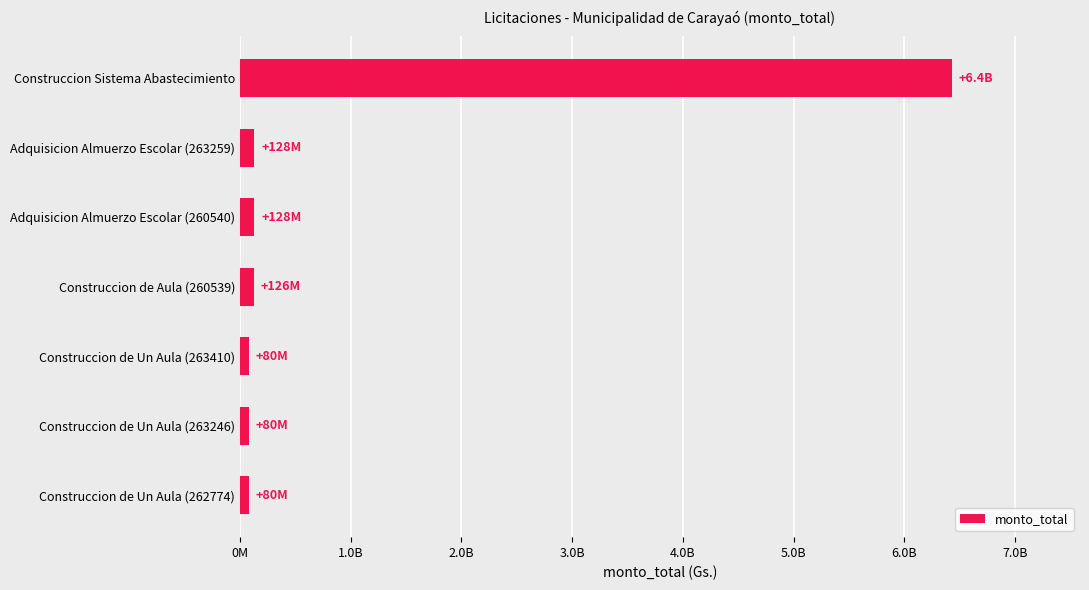

What is the difference between the maximum and second lowest values?

6349706850